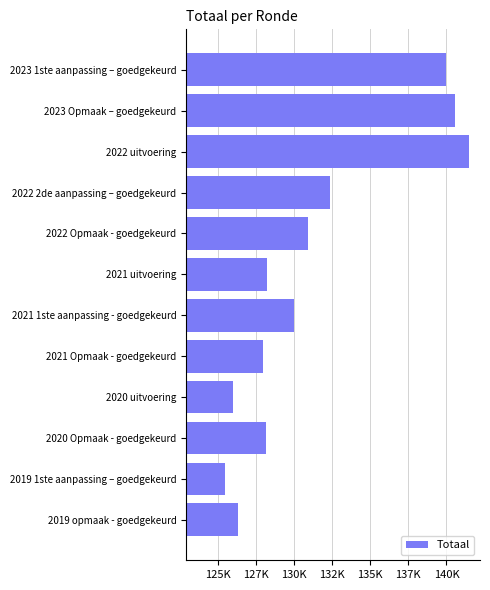

Which label corresponds to the smallest value in the chart?

2019 1ste aanpassing – goedgekeurd